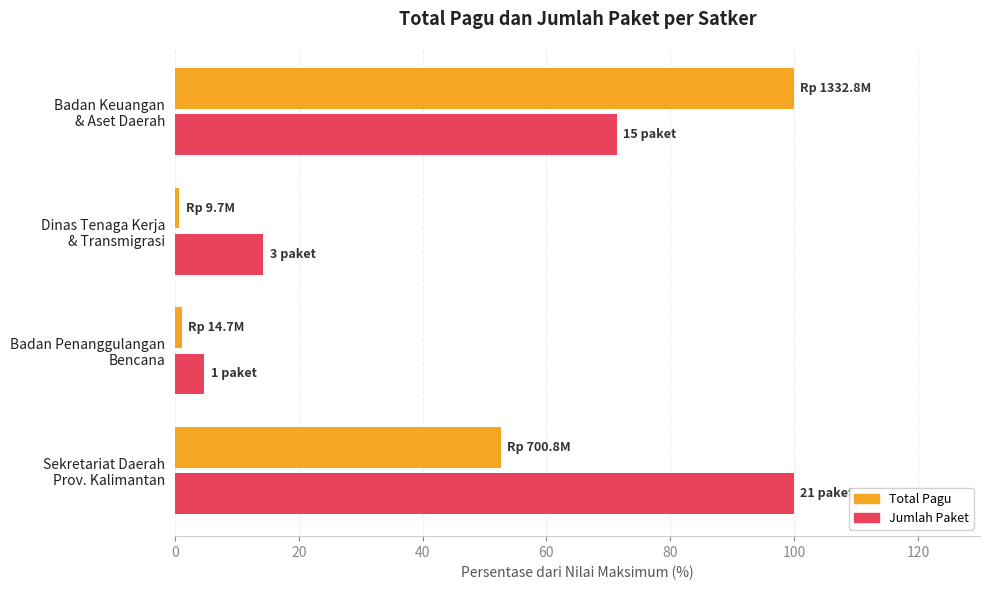

What is the difference between the second highest and second lowest values in the Total Pagu series?

51.5